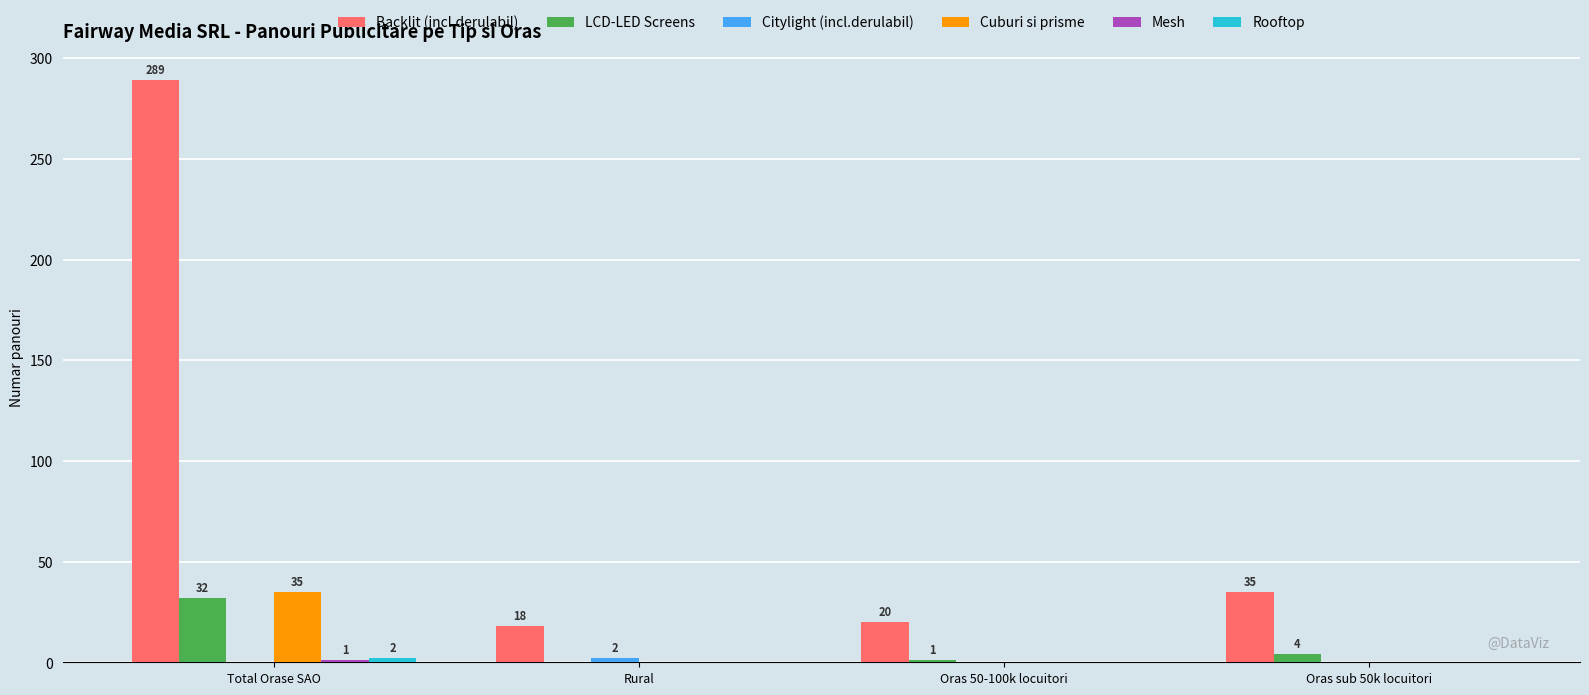

Which series has the largest total across all categories?

Backlit (incl.derulabil)